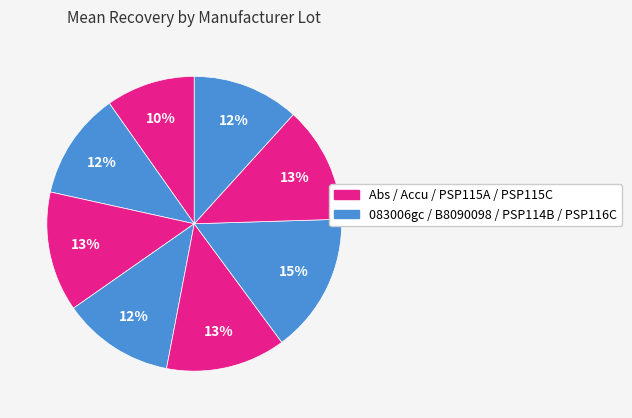

How many segments does this pie chart have?

8